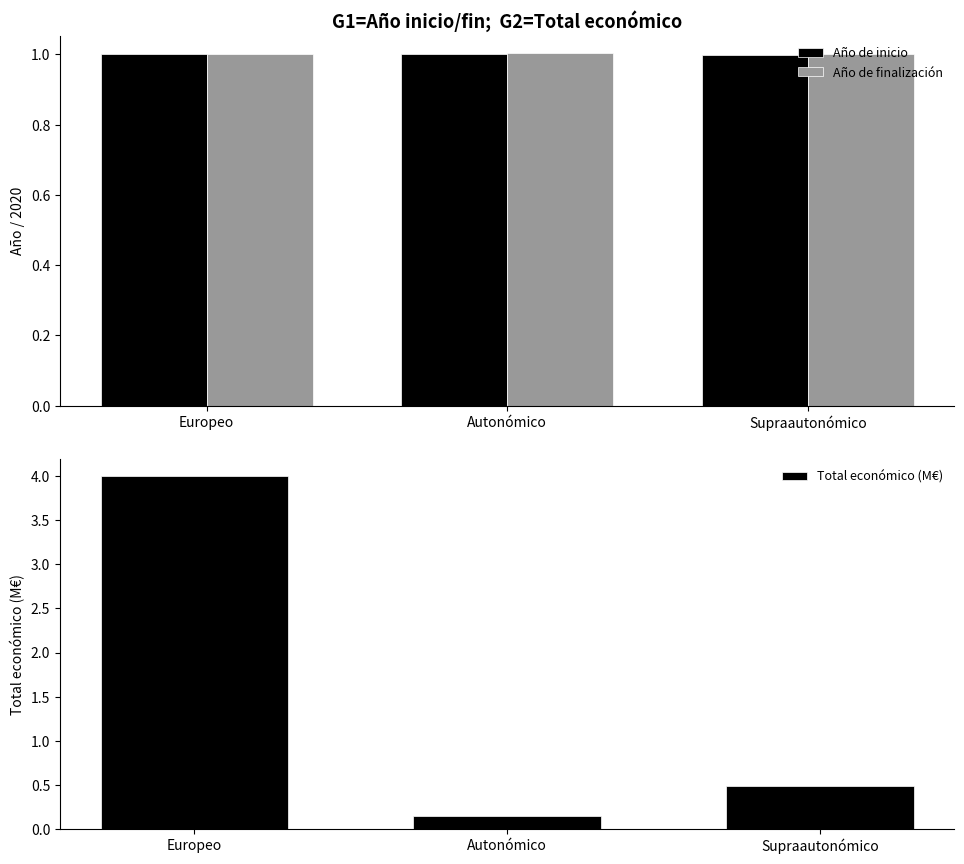

Between Autonómico and Europeo, which is larger?

Autonómico